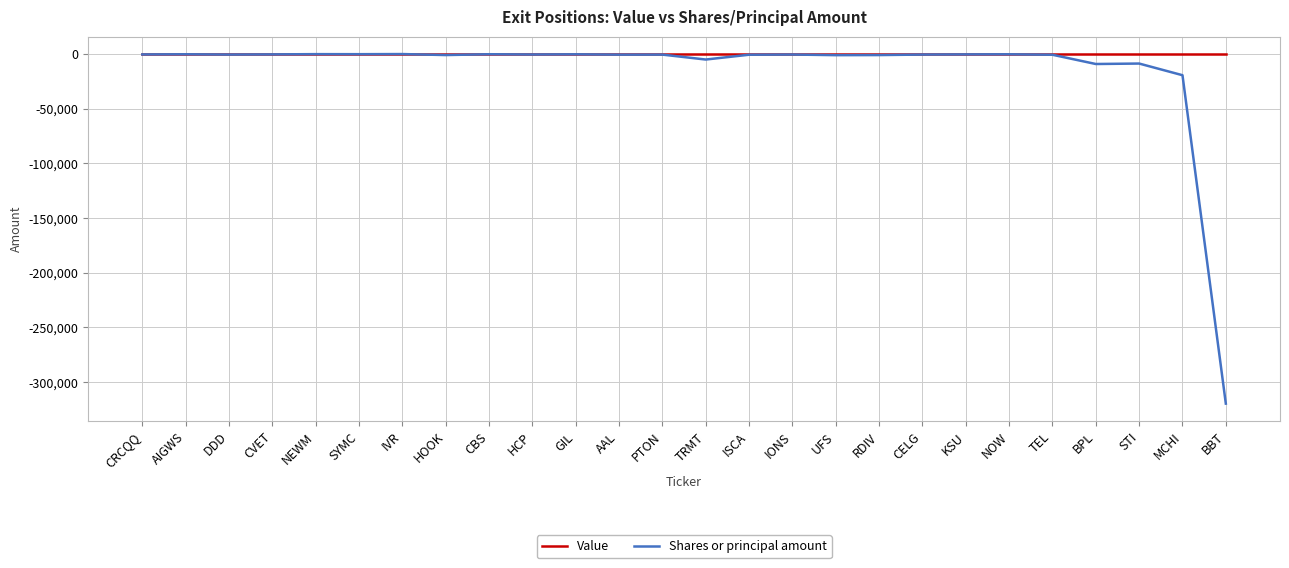

What position from the left is HCP?

10